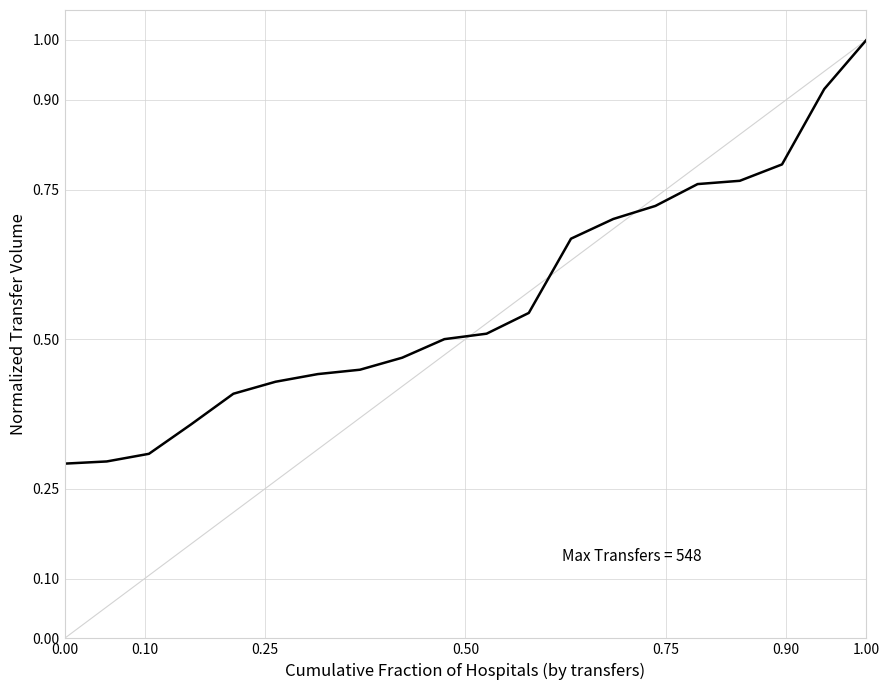

What is the smallest value displayed?

0.3